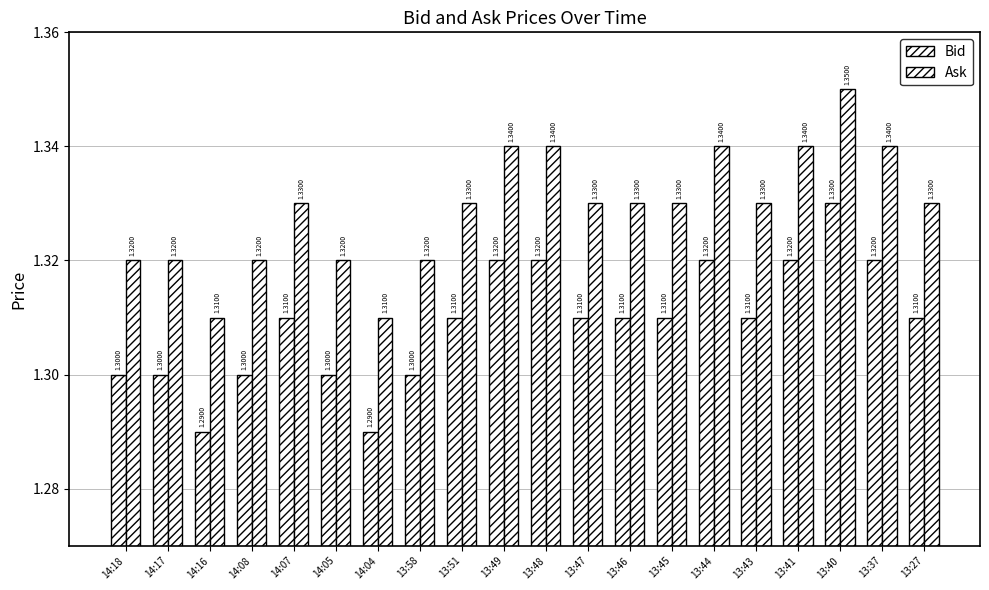

Where is Bid nearest to the value 1?

14:16